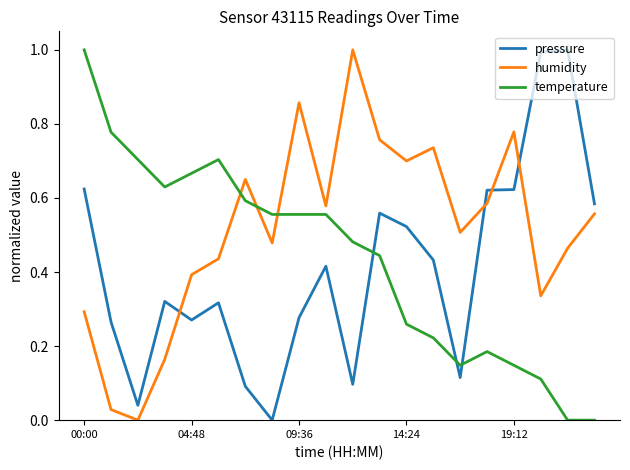

Which series has the largest total across all categories?

humidity